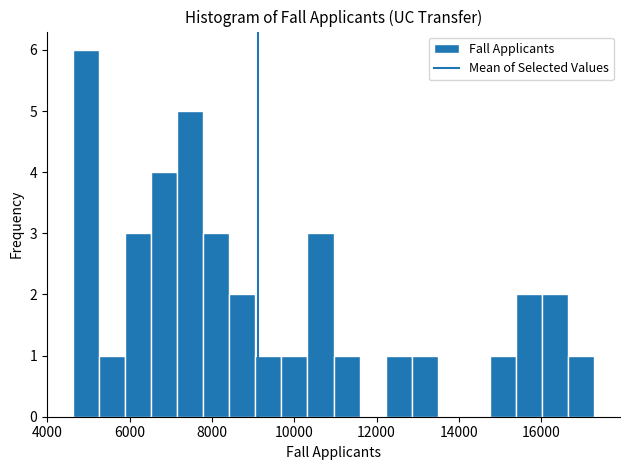

Read against the x-axis, roughly where is the centre of the tallest bar?

5000